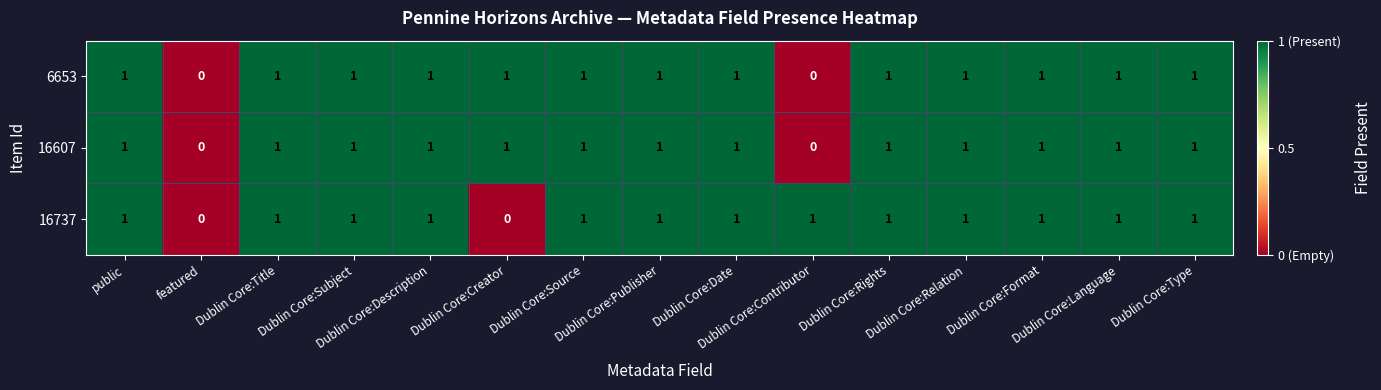

How many 6653 values are between 1 and 2?

13